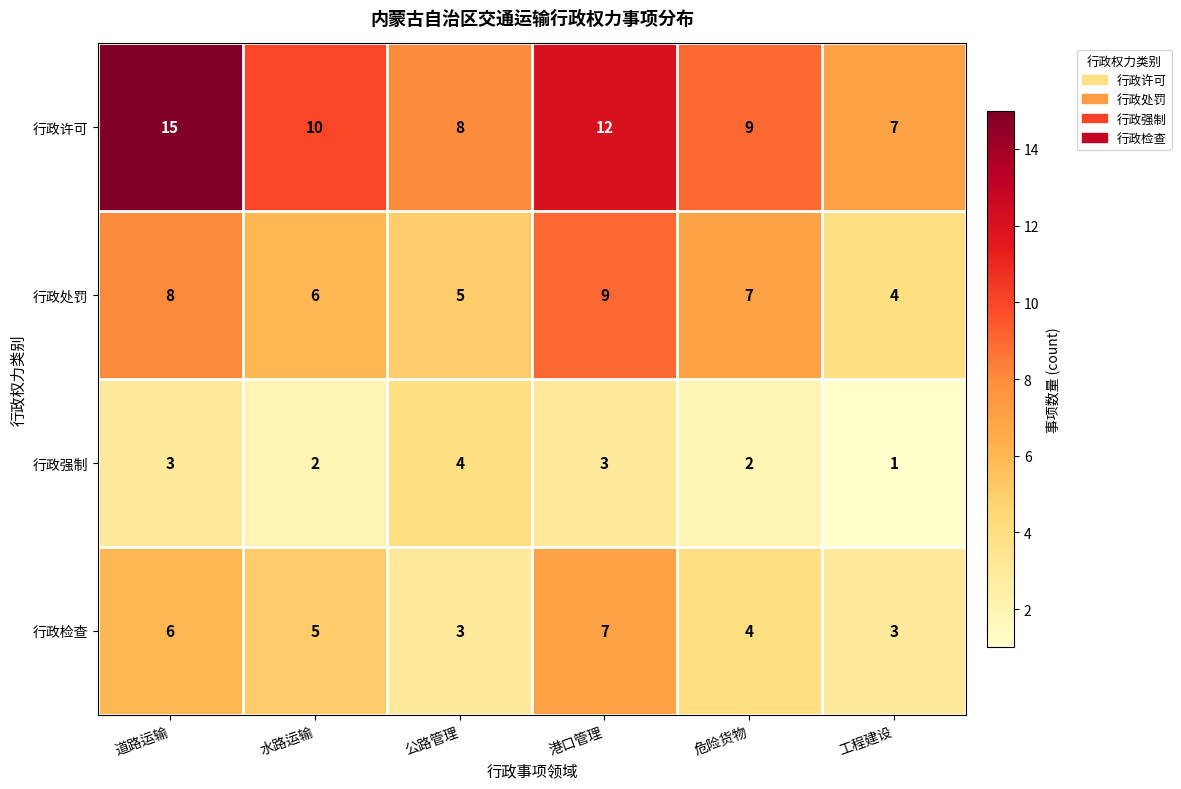

What is the sum of all 行政检查 values?

28